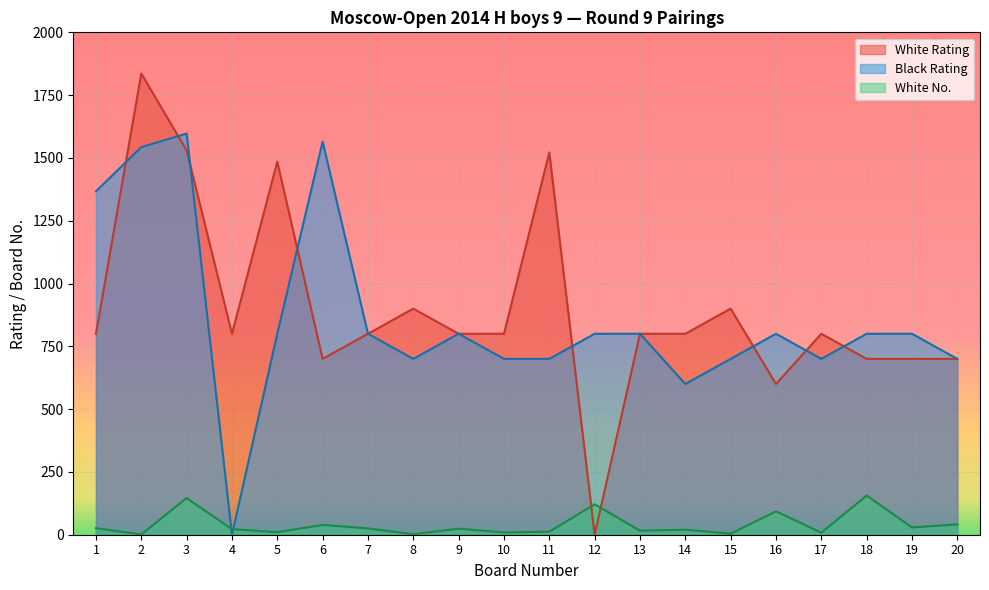

How many lines are shown in the chart?

3